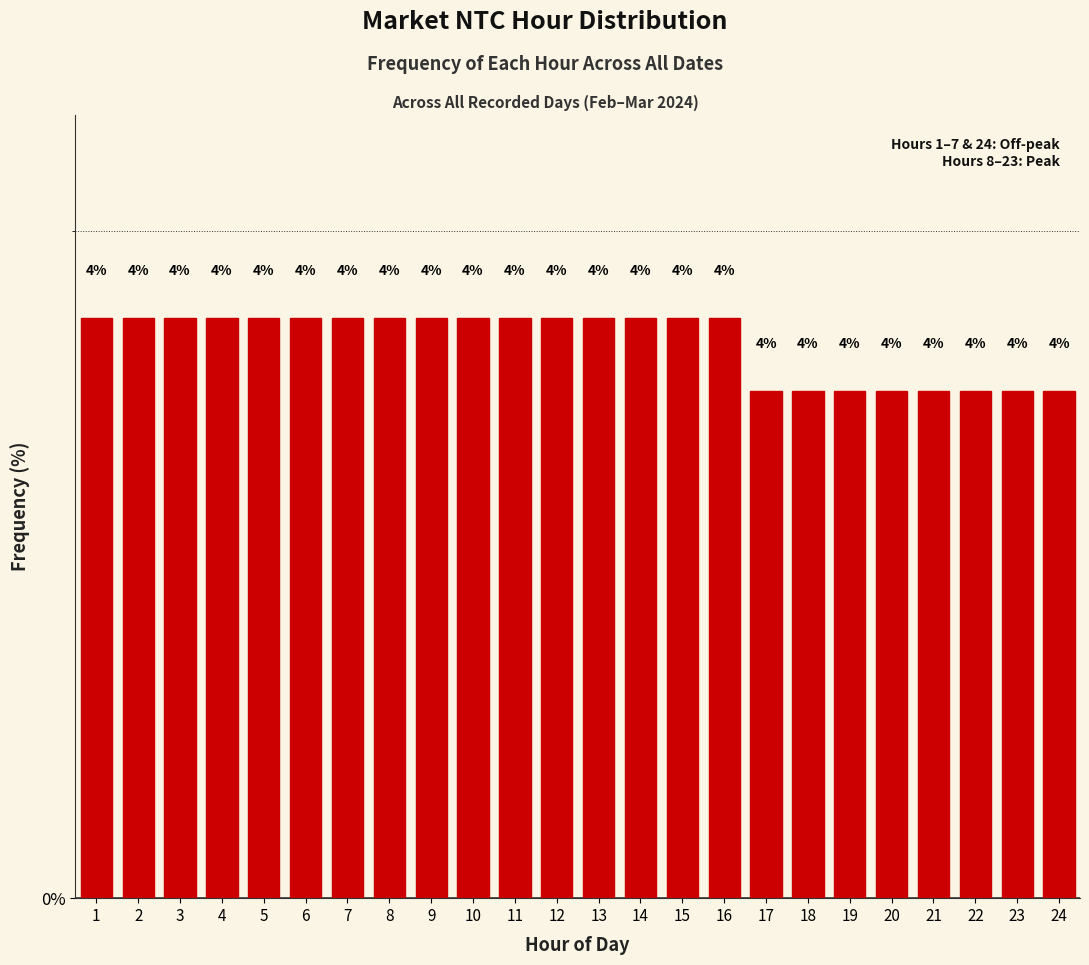

How many bars are there in total?

24